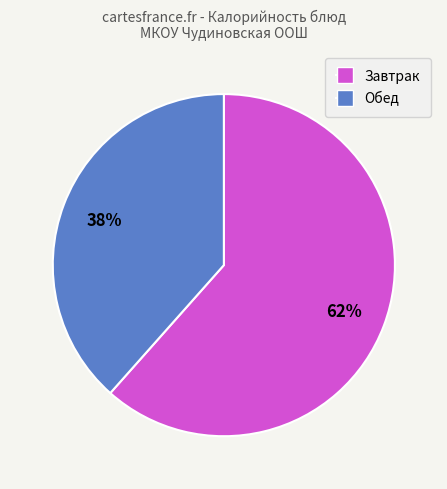

Is there any slice that represents more than half of the pie?

Yes